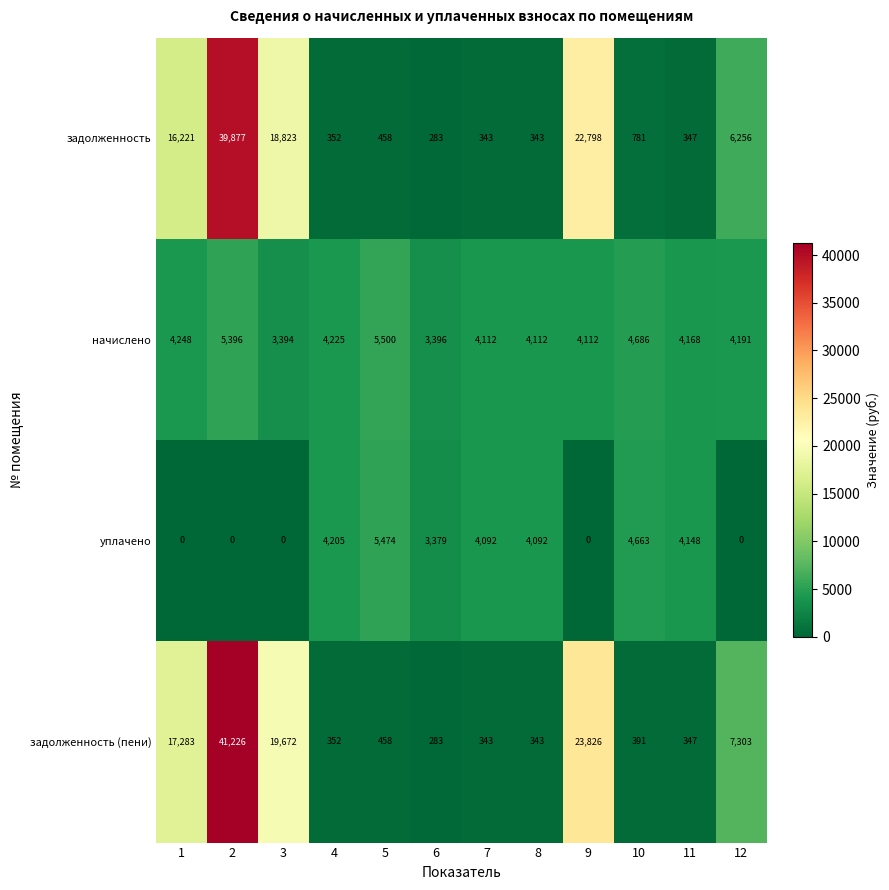

What is the highest value of the задолженность (пени) series?

41226